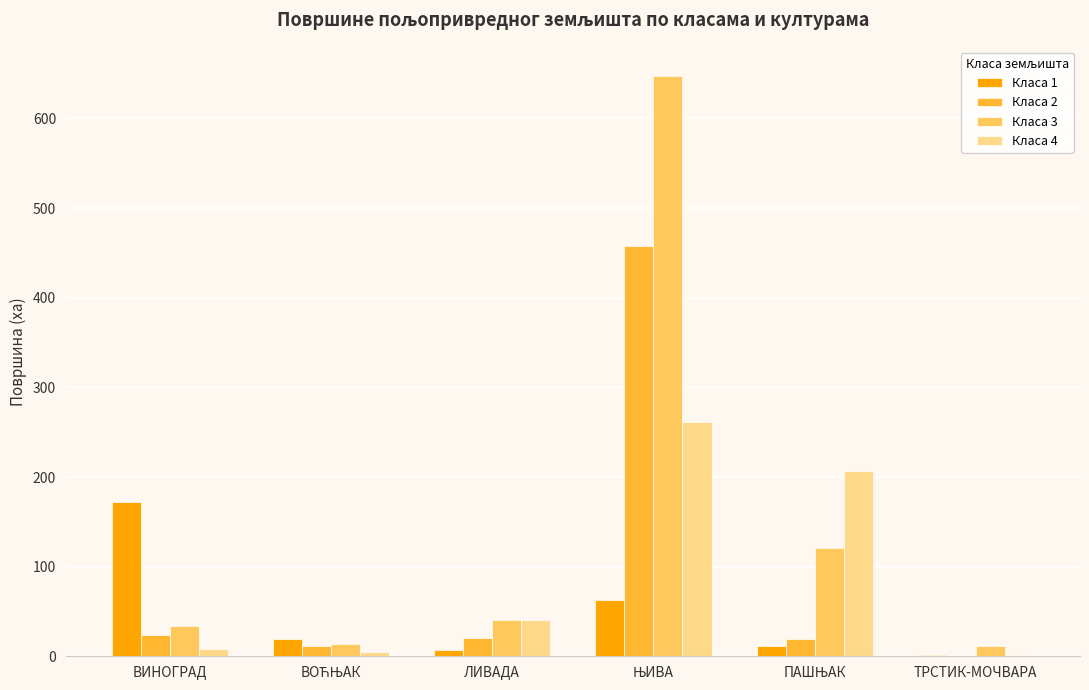

Are the bars horizontal?

No